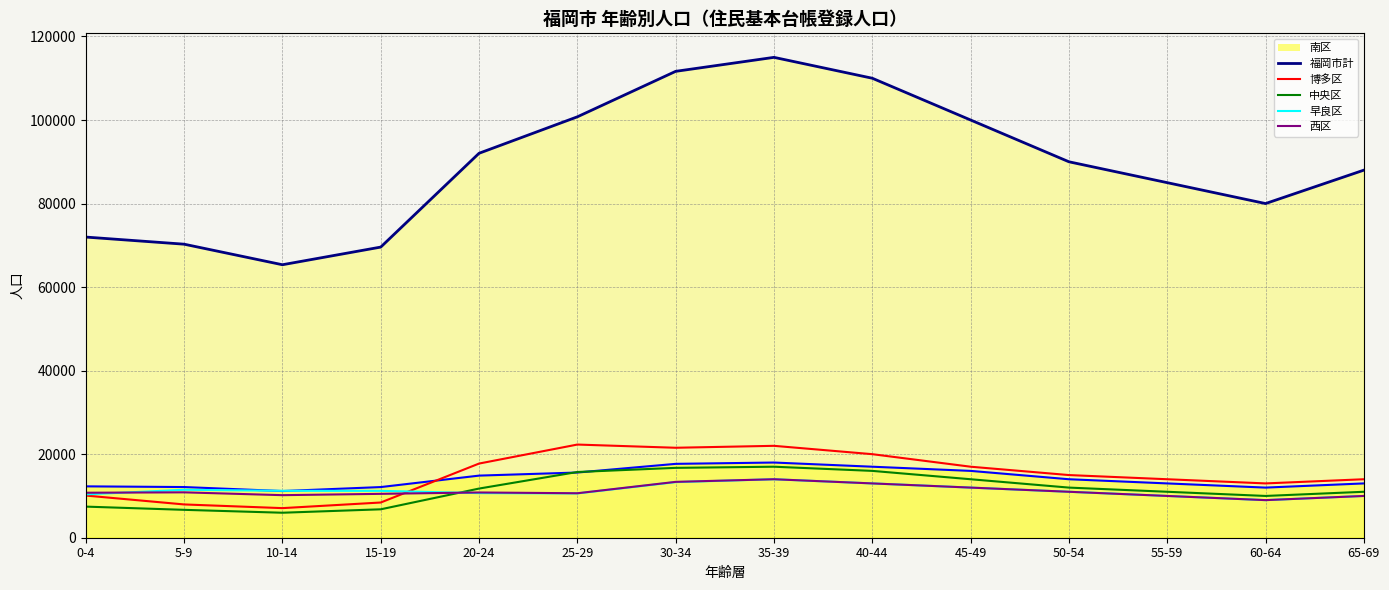

Where is 西区 nearest to the value 11500?

45-49